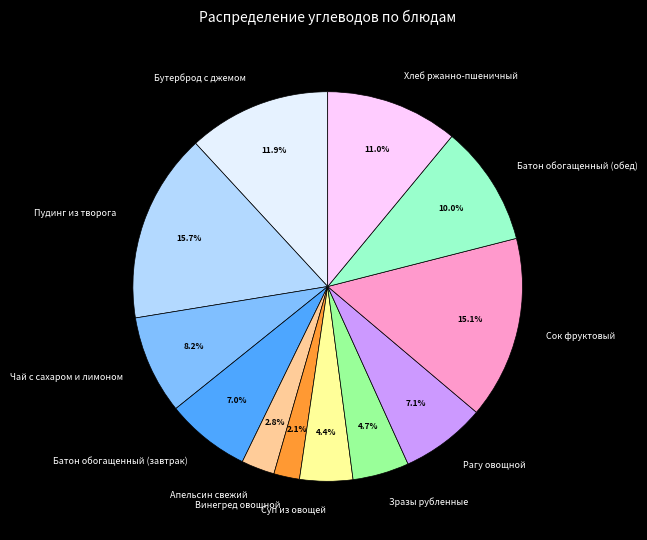

What is the largest slice in the pie chart?

Пудинг из творога